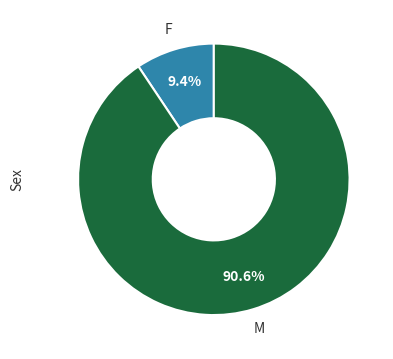

How many slices are in this pie chart?

2